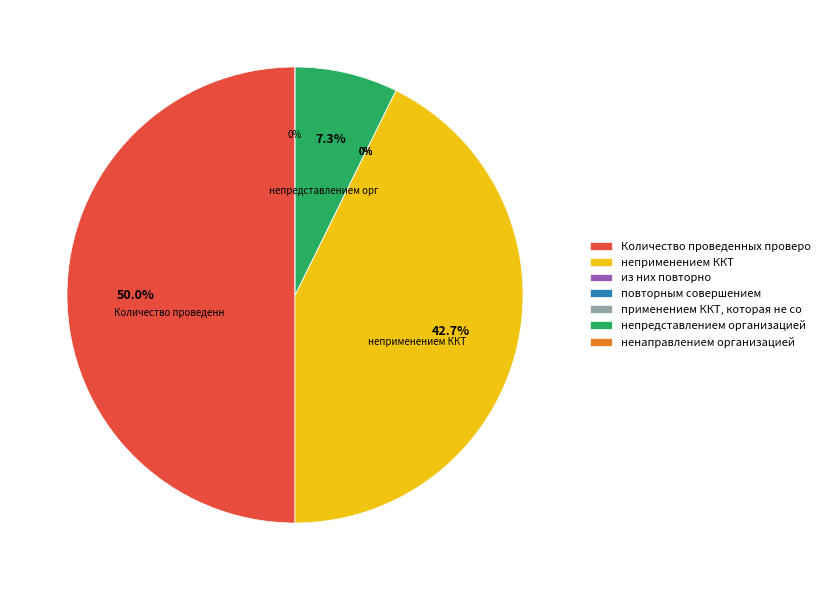

What percentage is NOT represented by применением ККТ, которая не соответствует?

100.0%